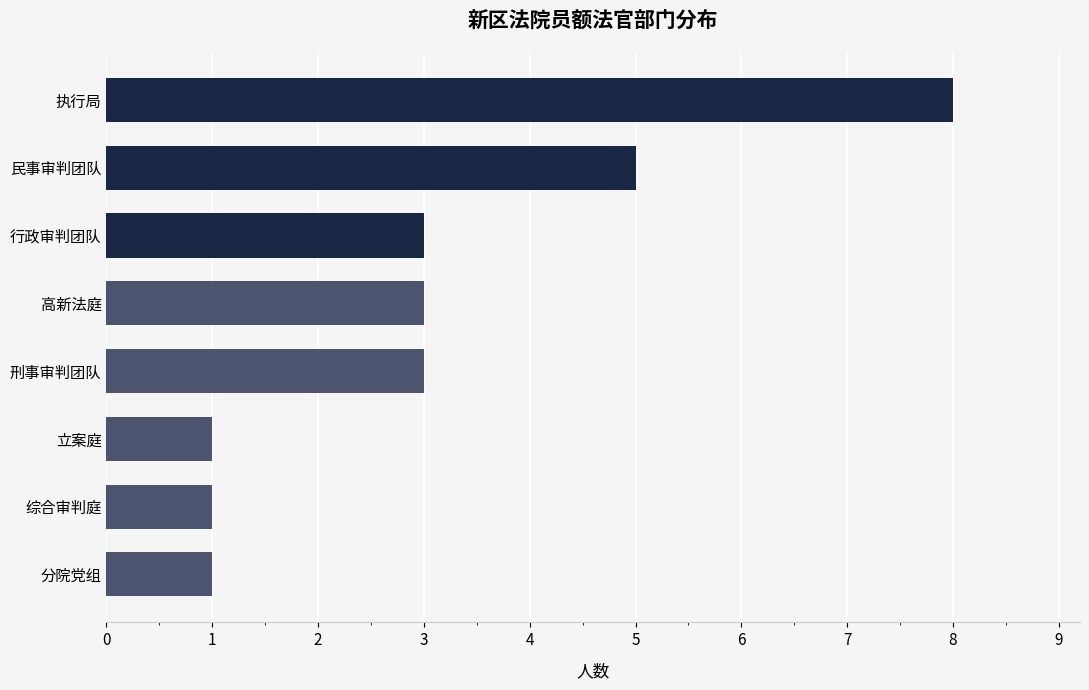

How many values are between 1 and 5?

7